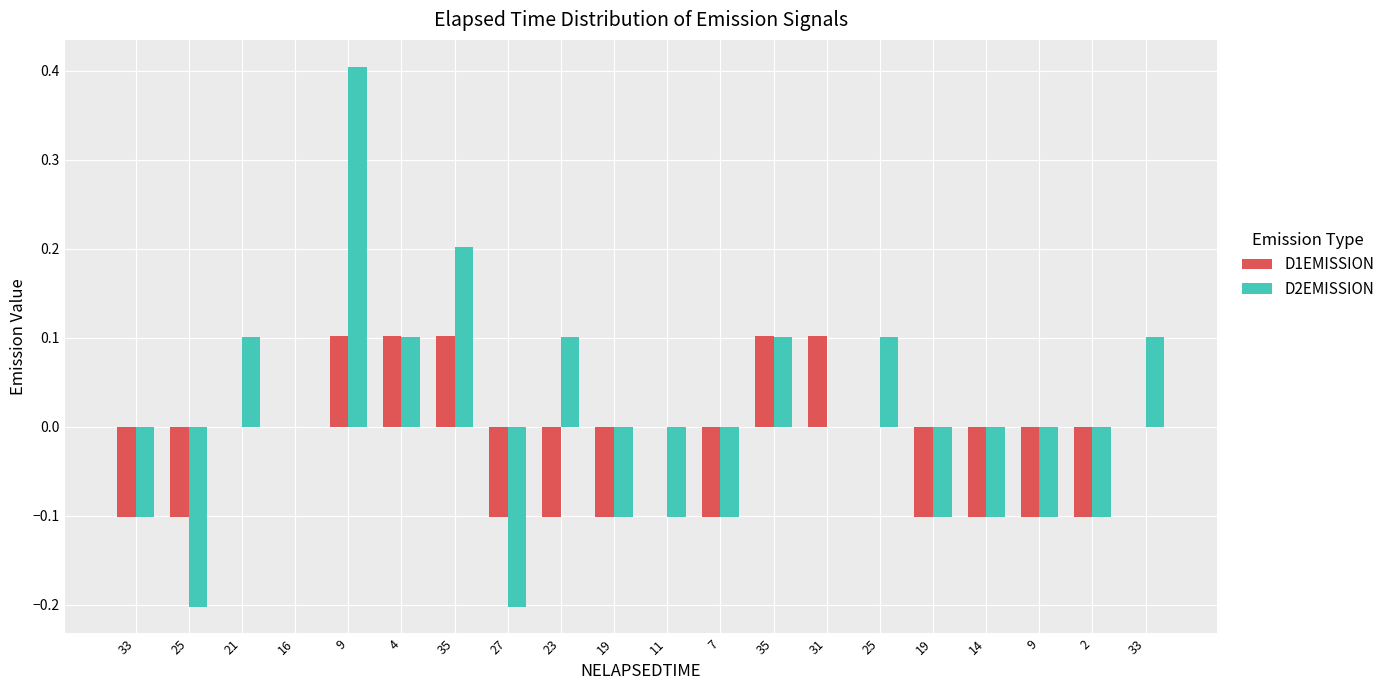

Are the bars horizontal?

No